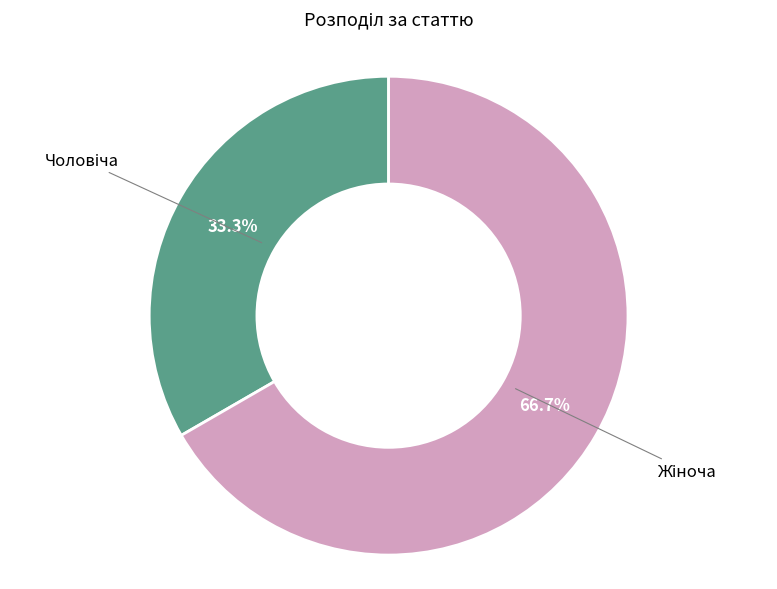

Count the number of slices in the pie.

2